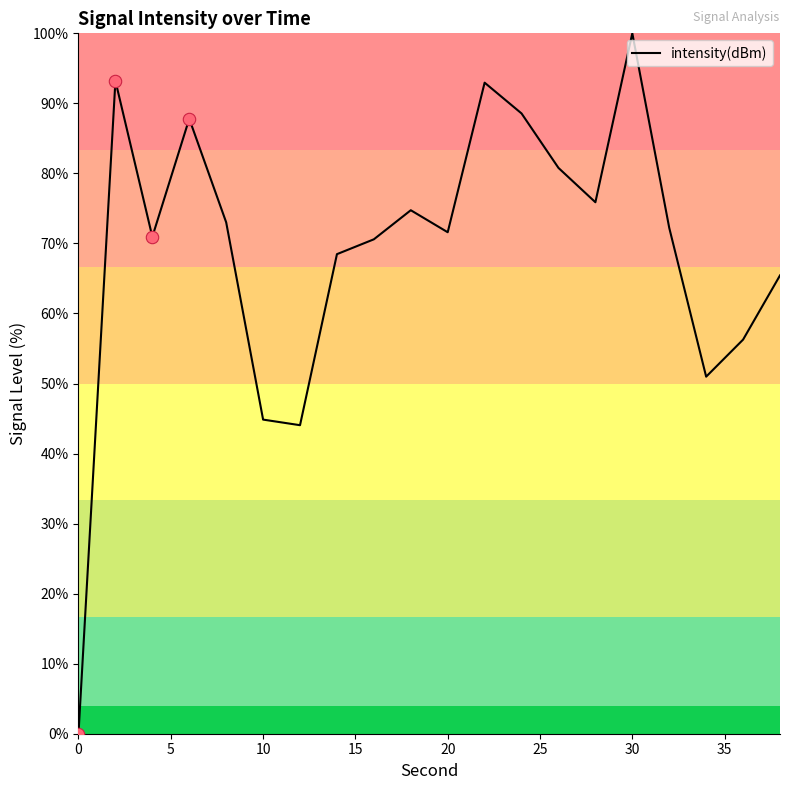

What is the maximum value shown in the chart?

100.0